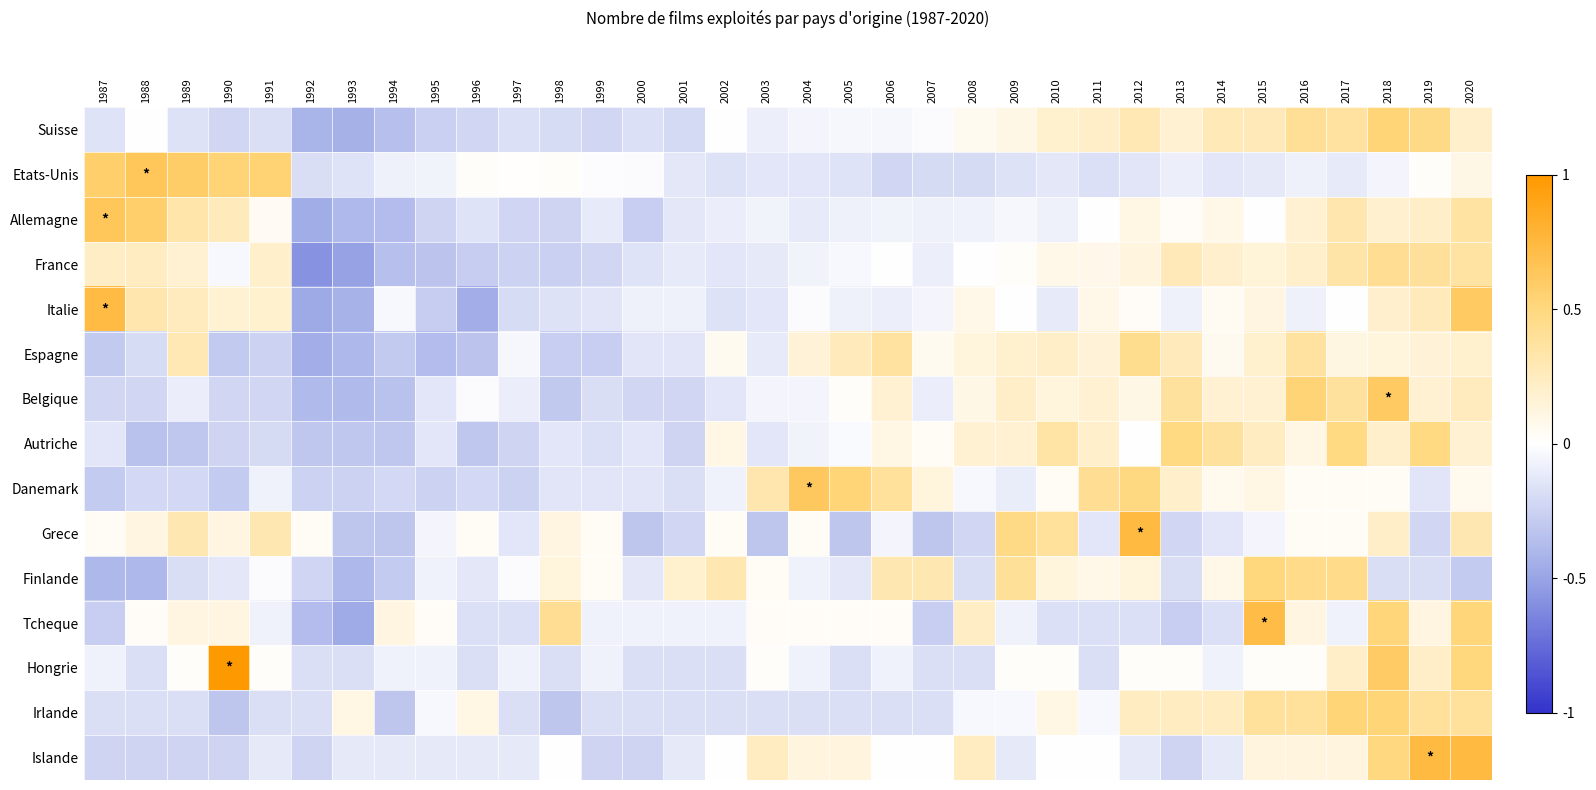

At 1998, list the series in order from largest to smallest.

Tcheque, Finlande, Grece, Etats-Unis, Islande, Autriche, Danemark, Italie, Hongrie, Suisse, Allemagne, France, Espagne, Belgique, Irlande